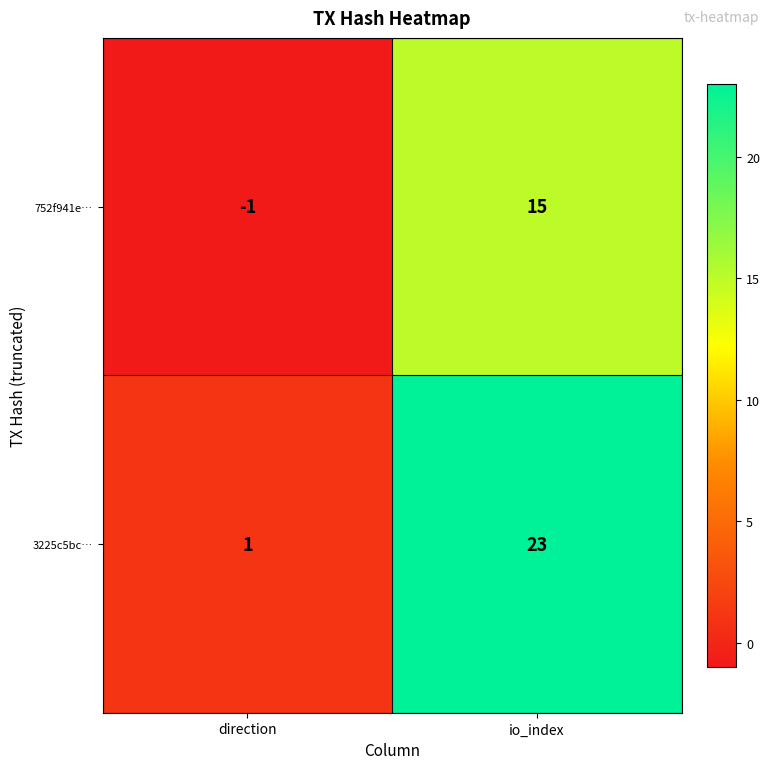

Between direction and io_index, which series saw the biggest shift?

3225c5bc…